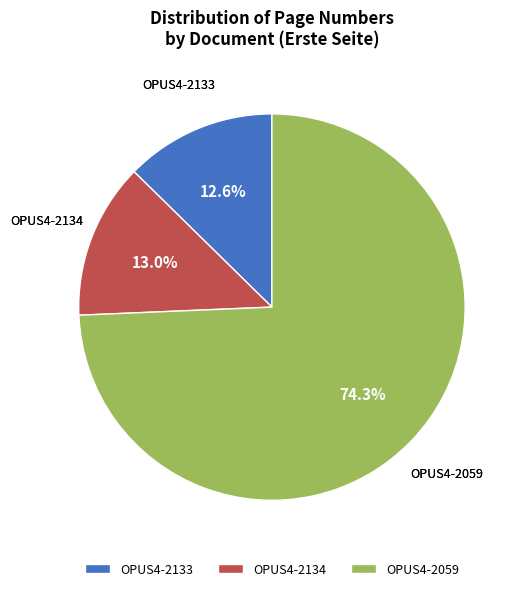

How many slices are in this pie chart?

3